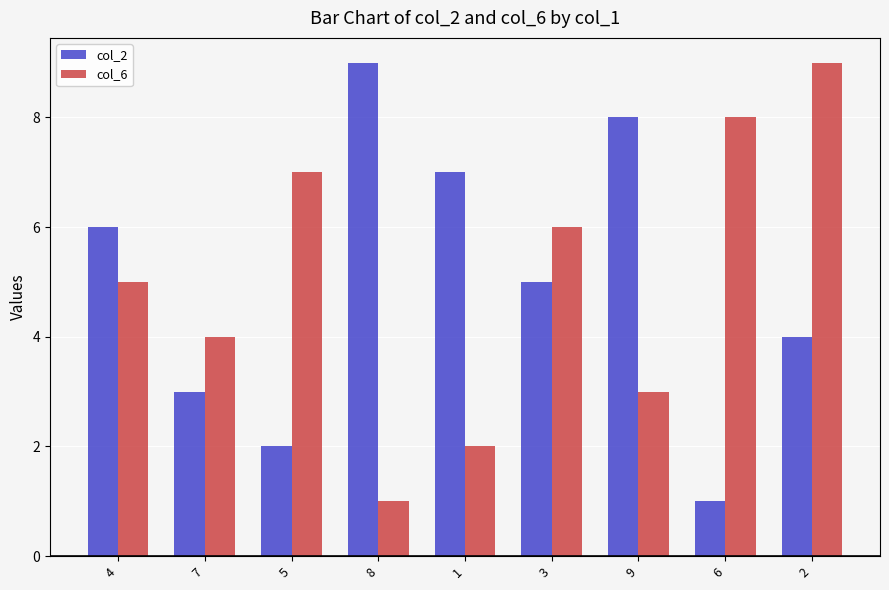

At which label does col_6 reach its peak?

2